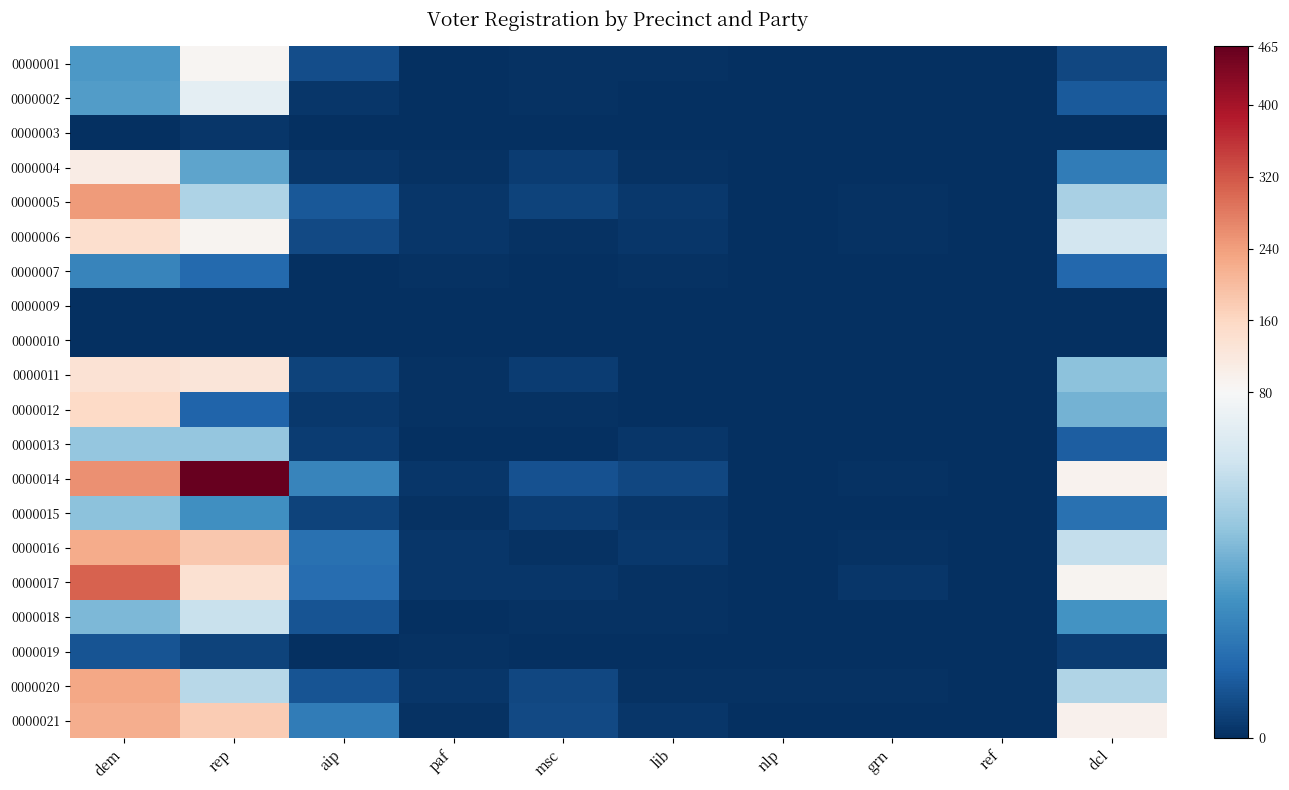

At lib, list the series in order from largest to smallest.

0000014, 0000005, 0000016, 0000006, 0000013, 0000015, 0000021, 0000001, 0000004, 0000007, 0000017, 0000018, 0000020, 0000002, 0000003, 0000009, 0000010, 0000011, 0000012, 0000019